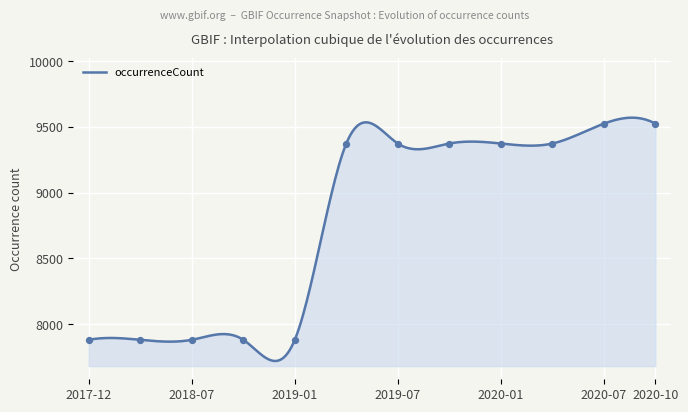

What is the maximum value for occurrenceCount?

9570.4